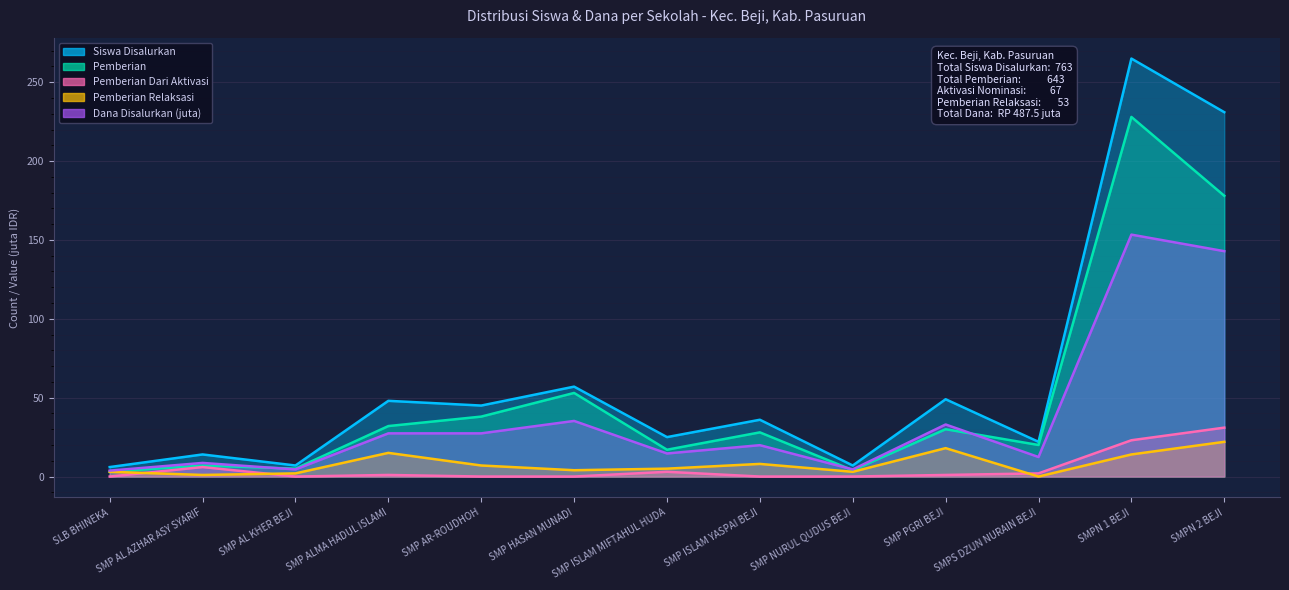

Is the value of Pemberian at SLB BHINEKA greater than the value of Pemberian Dari Aktivasi at SMPS DZUN NURAIN BEJI?

Yes